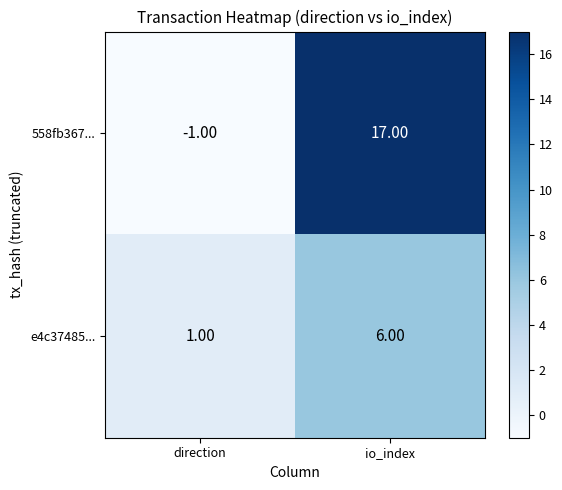

At which category does the chart reach its minimum across all series?

direction